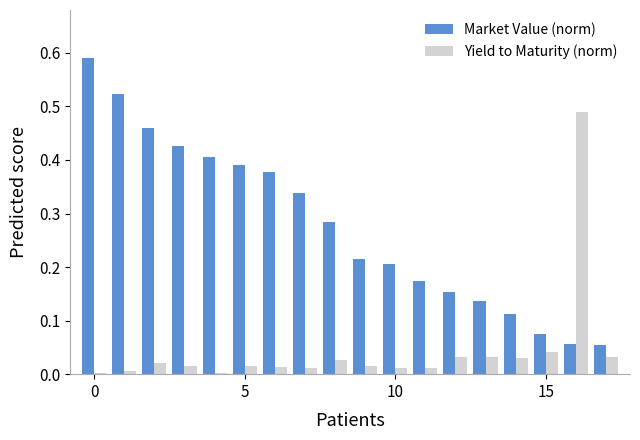

What is the sum of all Yield to Maturity (norm) values?

0.8